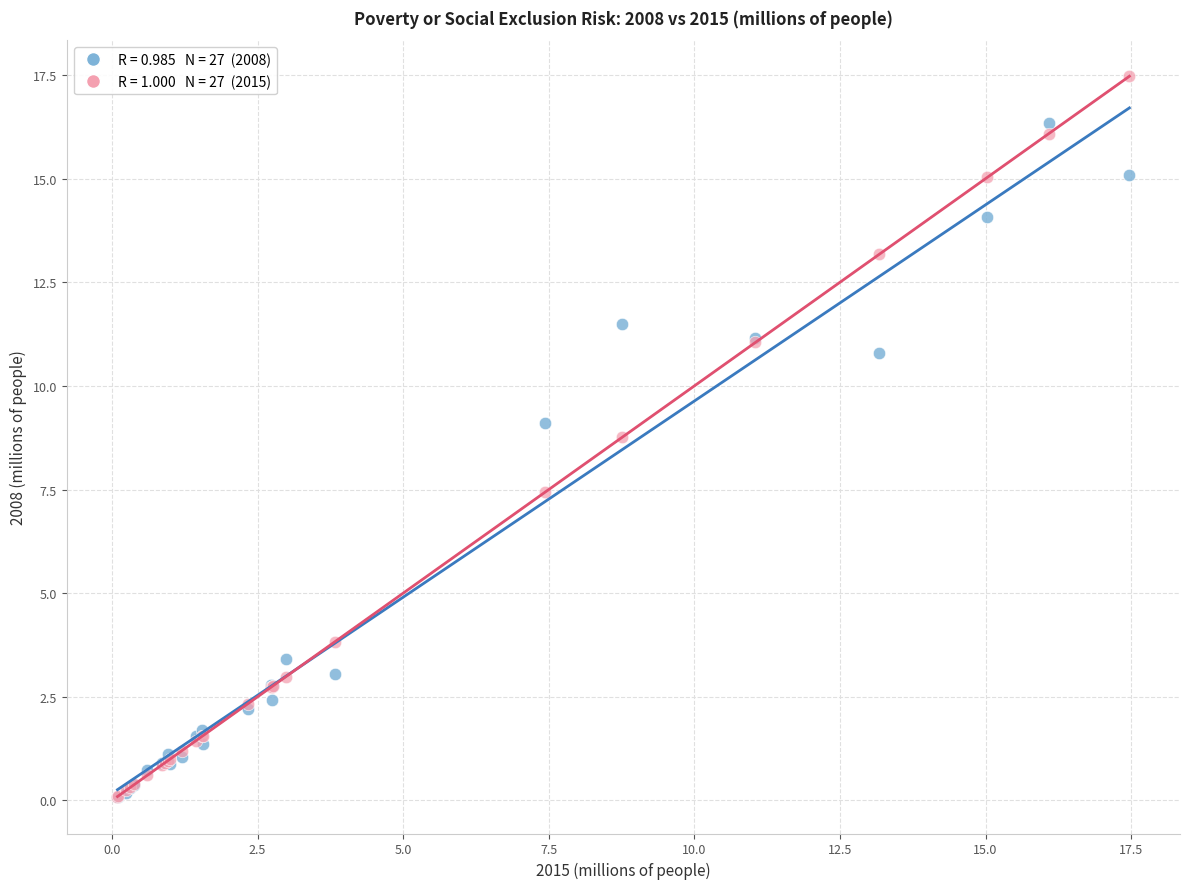

Across all series, what Y value is closest to 8?

7.4